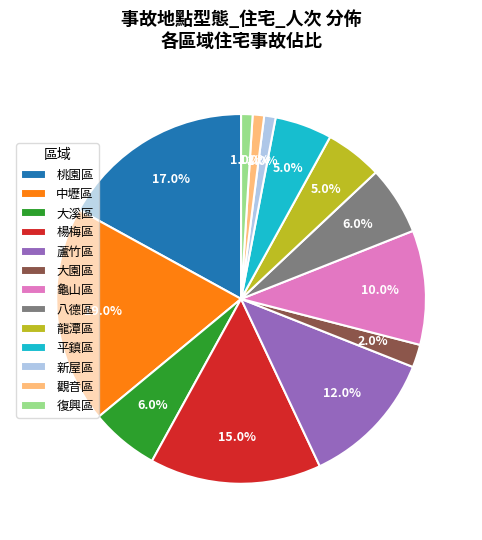

The 八德區 slice represents 1% of the pie. True or false?

False